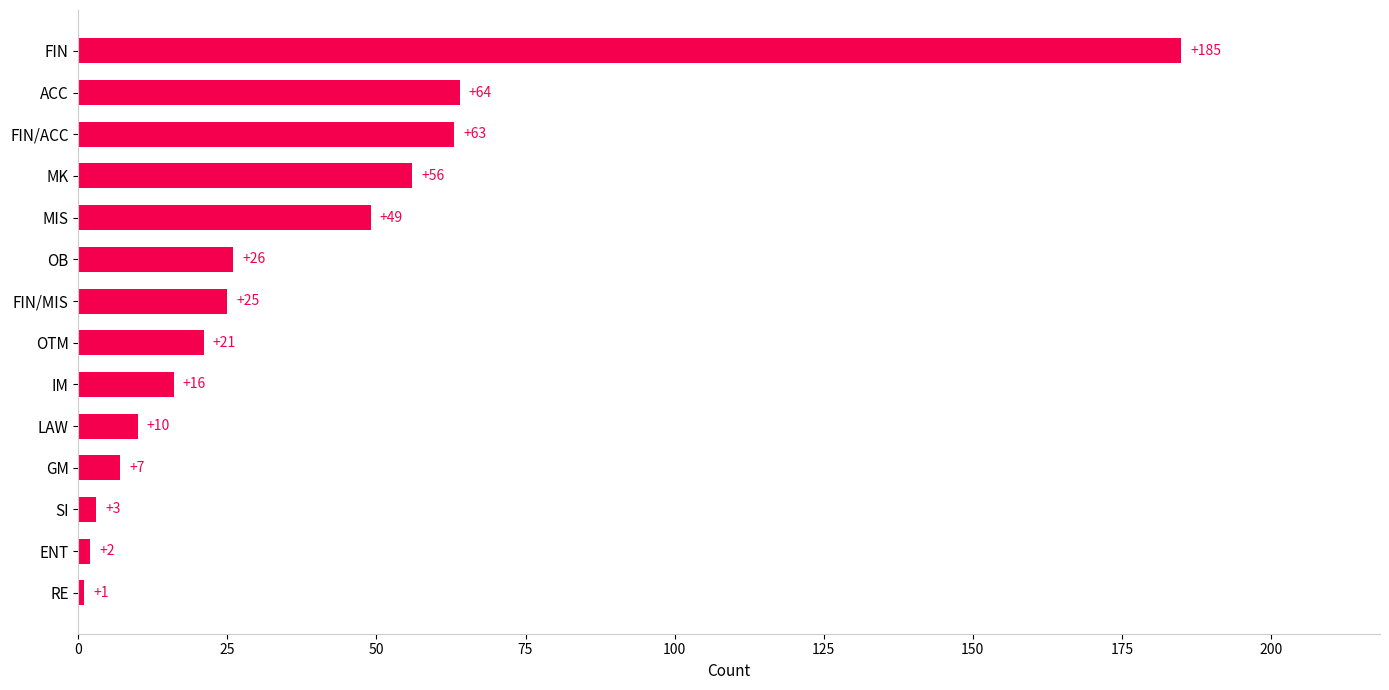

Reading bottom to top, transcribe all the data shown in this chart.

RE=1	ENT=2	SI=3	GM=7	LAW=10	IM=16	OTM=21	FIN/MIS=25	OB=26	MIS=49	MK=56	FIN/ACC=63	ACC=64	FIN=185